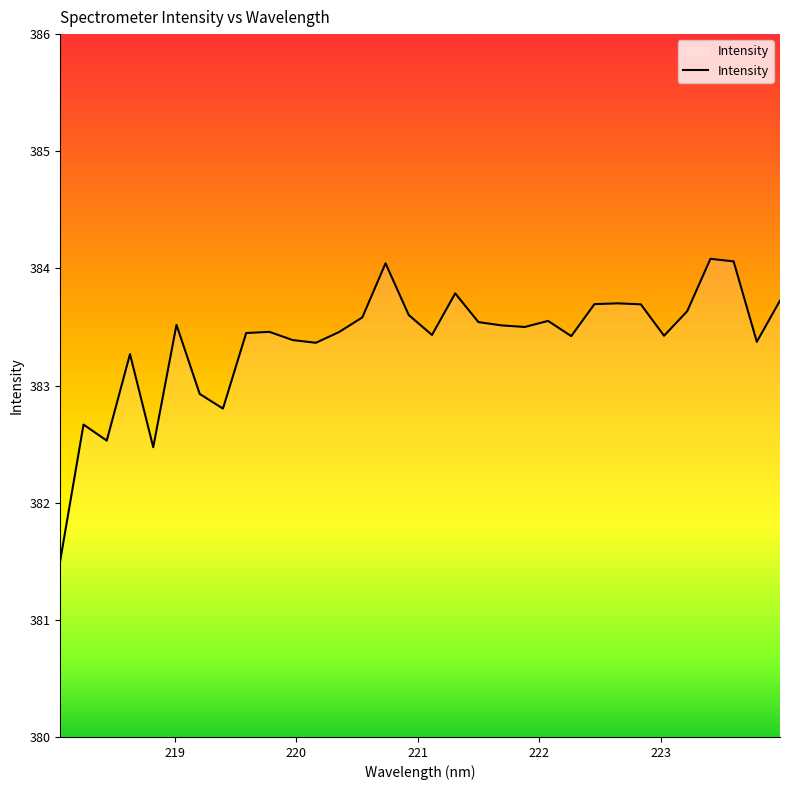

What is the maximum value shown in the chart?

384.1